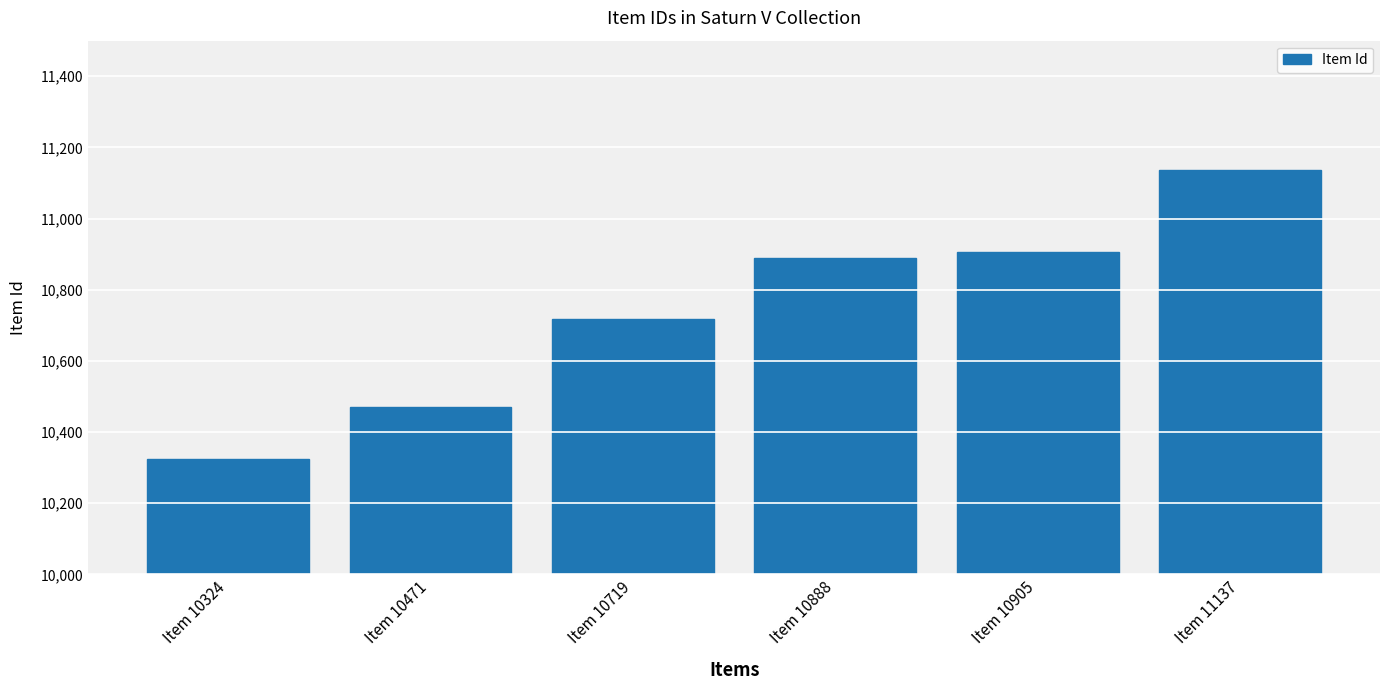

Between Item 10324 and Item 11137, which is larger?

Item 11137